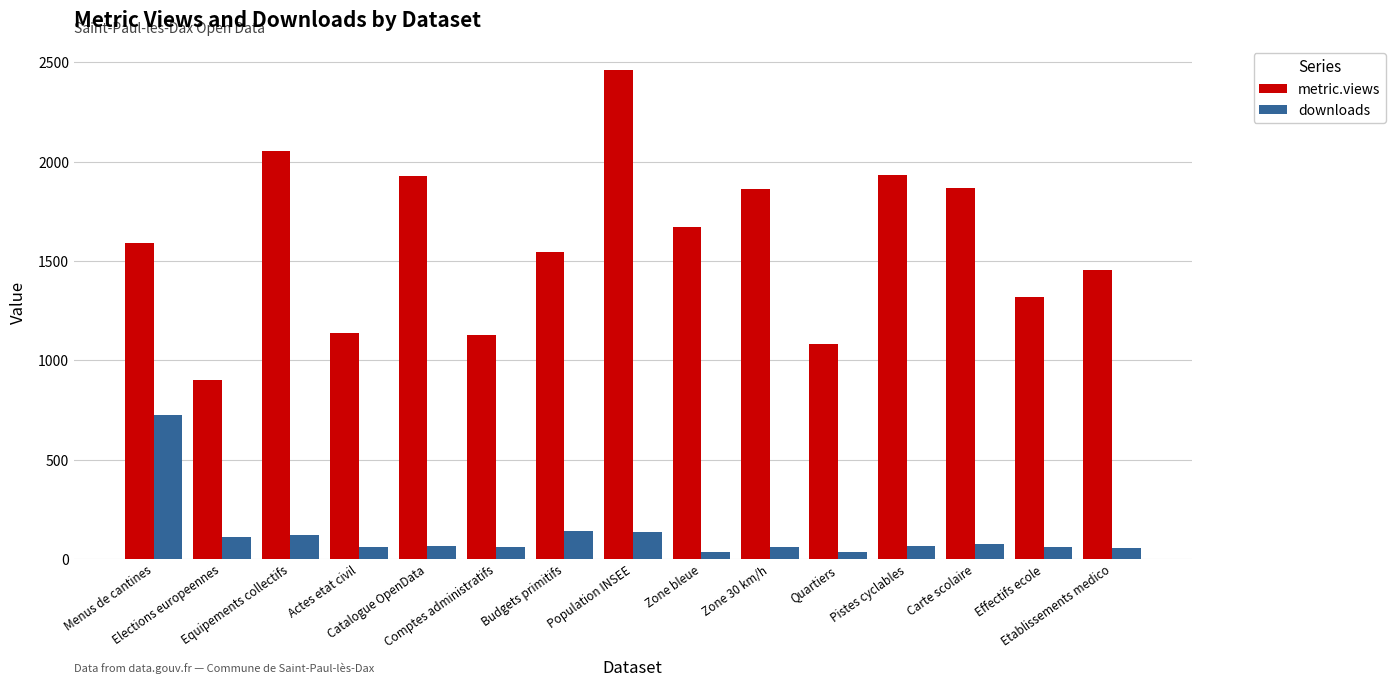

Rank the series by their maximum value, from lowest to highest.

downloads, metric.views